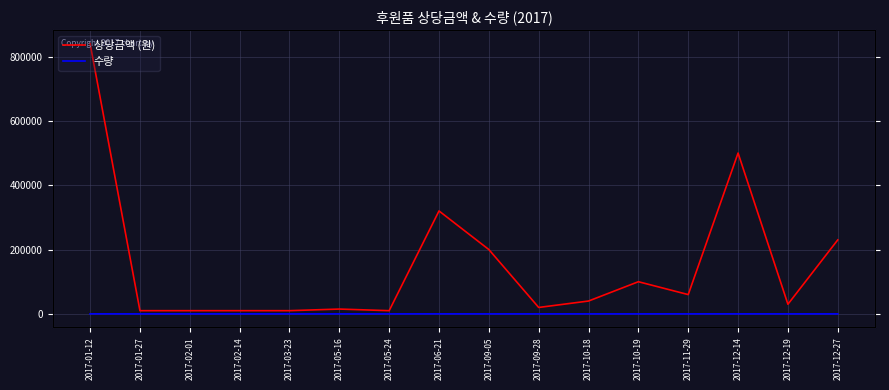

Reading left to right, list all the values displayed in this chart.

상당금액 (원): 2017-01-12=840000	2017-01-27=10000	2017-02-01=10000	2017-02-14=10000	2017-03-23=10000	2017-05-16=15000	2017-05-24=10000	2017-06-21=320000	2017-09-05=200000	2017-09-28=20000	2017-10-18=40000	2017-10-19=100000	2017-11-29=60000	2017-12-14=500000	2017-12-19=30000	2017-12-27=230000
수량: 2017-01-12=84	2017-01-27=1	2017-02-01=1	2017-02-14=1	2017-03-23=1	2017-05-16=1	2017-05-24=1	2017-06-21=80	2017-09-05=1	2017-09-28=2	2017-10-18=20	2017-10-19=20	2017-11-29=30	2017-12-14=50	2017-12-19=3	2017-12-27=10